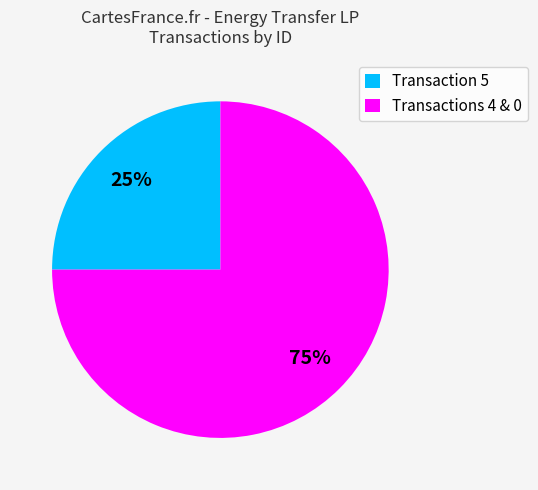

True or false: Transactions 4 & 0 accounts for 61% of the total.

False